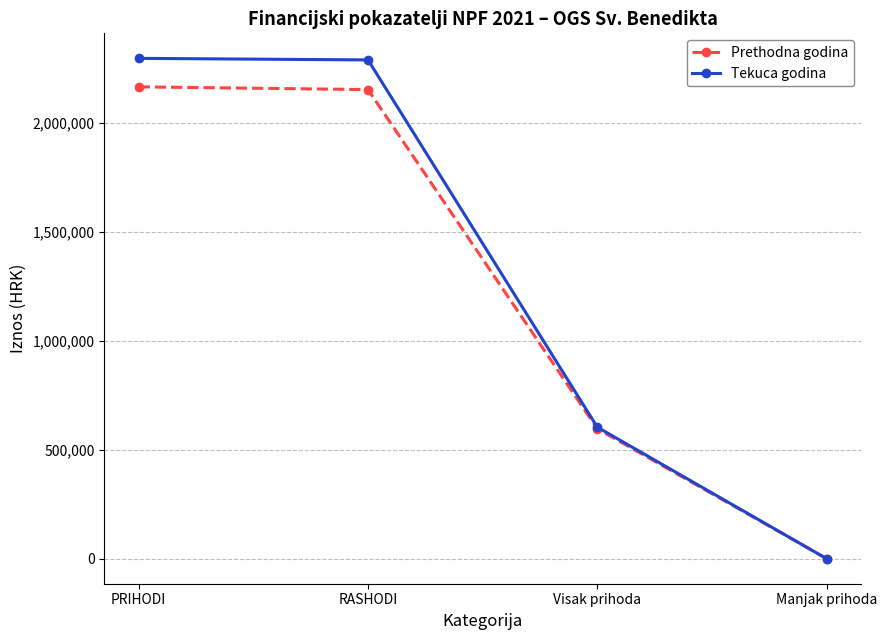

Is it true that Prethodna godina equals 207167 at Visak prihoda?

False